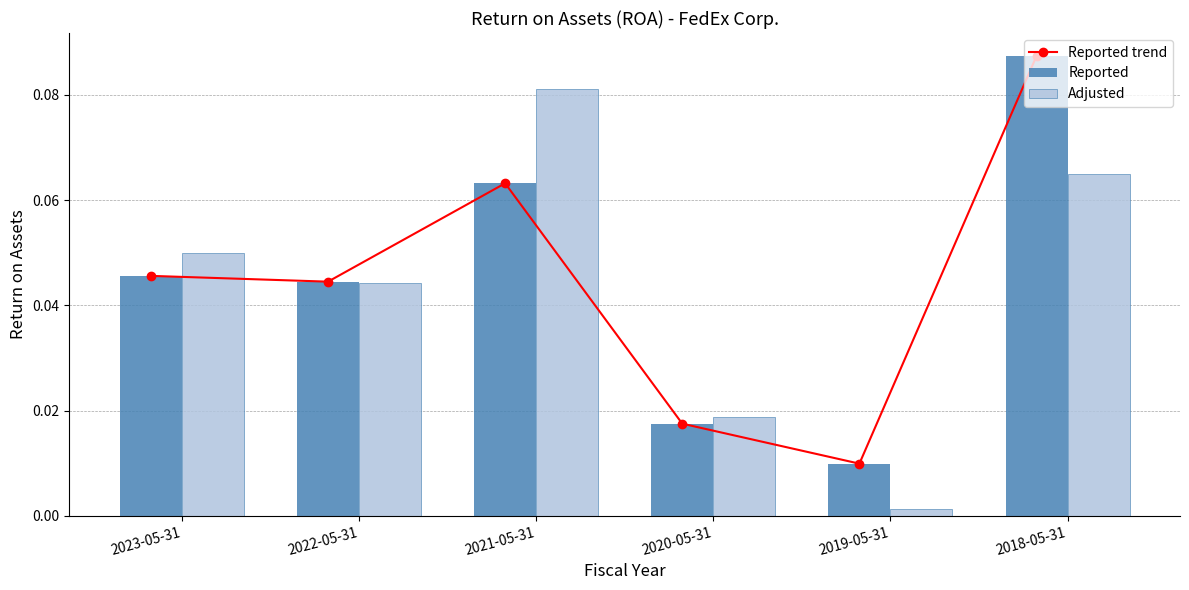

Rank the categories by Reported trend value from highest to lowest.

2018-05-31, 2021-05-31, 2023-05-31, 2022-05-31, 2020-05-31, 2019-05-31